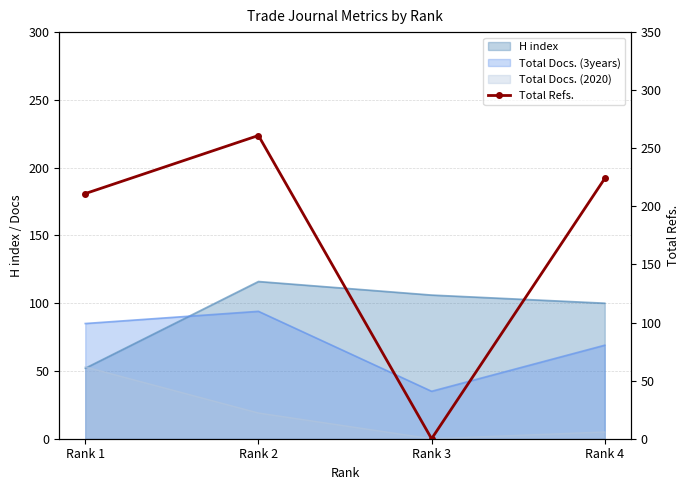

Rank the categories by value from highest to lowest.

Rank 2, Rank 4, Rank 1, Rank 3